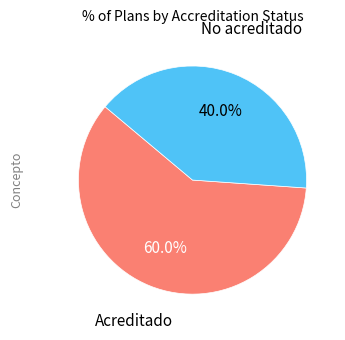

To the nearest percent, what is the difference between the Acreditado and No acreditado slice percentages?

20%